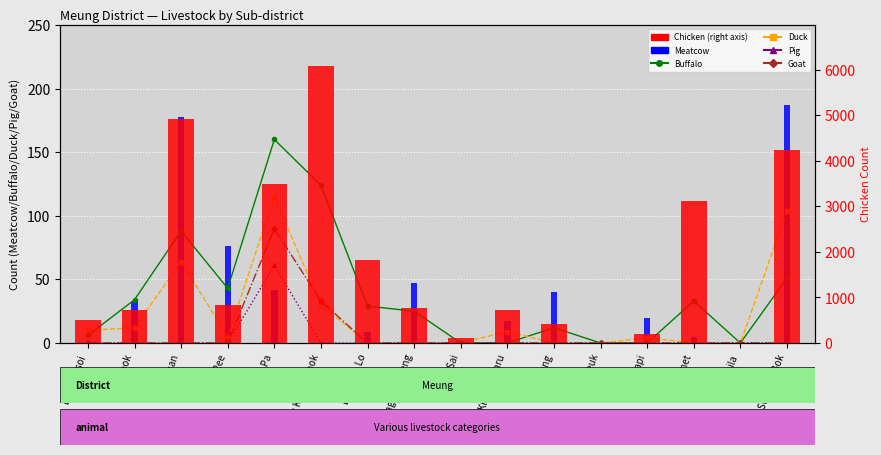

Reading left to right, extract all data points from this chart.

Buffalo: 6	34	88	43	160	124	29	25	0	0	12	0	0	33	0	51
Duck: 10	12	64	5	115	30	0	0	0	9	0	0	4	0	0	104
Pig: 0	0	0	0	61	0	0	0	0	0	0	0	0	0	0	0
Goat: 0	0	0	0	90	33	0	0	0	0	0	0	0	0	0	0
Meatcow: 0	32	178	76	42	0	9	47	0	17	40	0	20	5	0	187
Chicken: 500	723	4931	827	3496	6074	1833	764	113	731	416	0	199	3112	0	4238